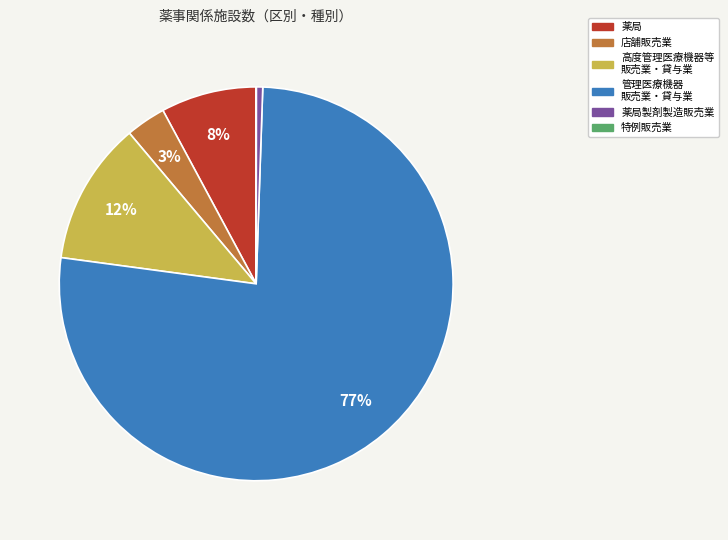

What percentage is the 薬局 slice, to the nearest percent?

8%